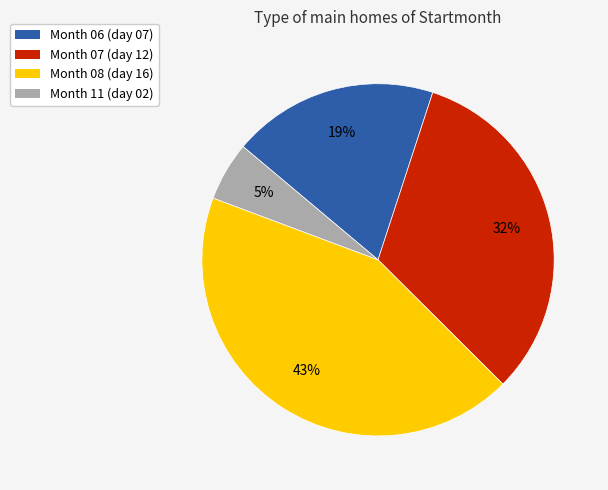

Count the number of slices in the pie.

4